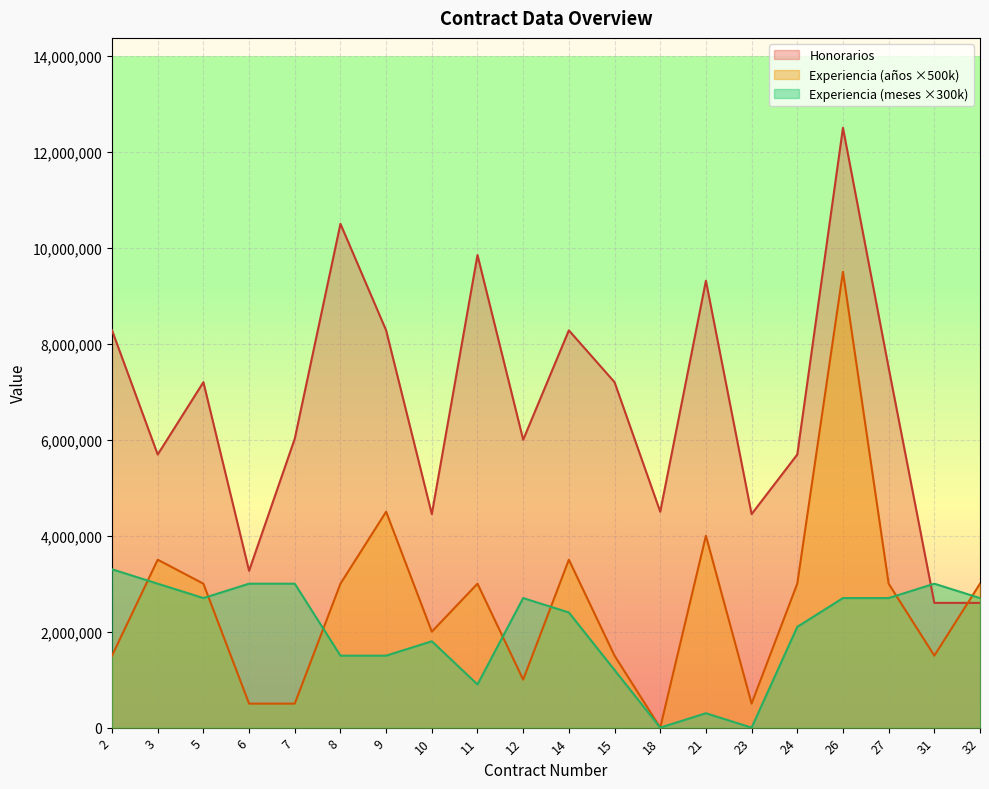

What value does the Honorarios series have at 27, to the nearest 100?

7500000